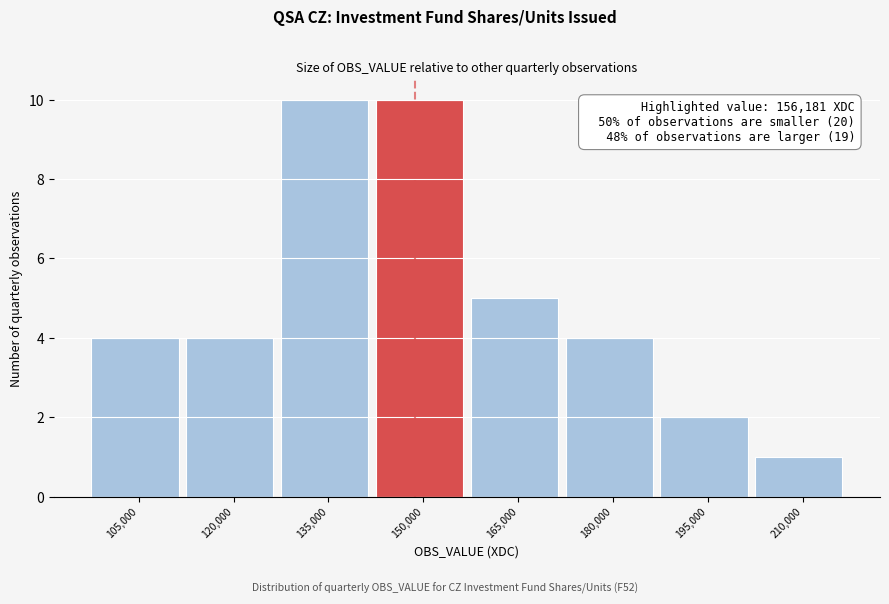

Reading left to right, what are all the values shown in this chart?

105,000=4	120,000=4	135,000=10	150,000=10	165,000=5	180,000=4	195,000=2	210,000=1